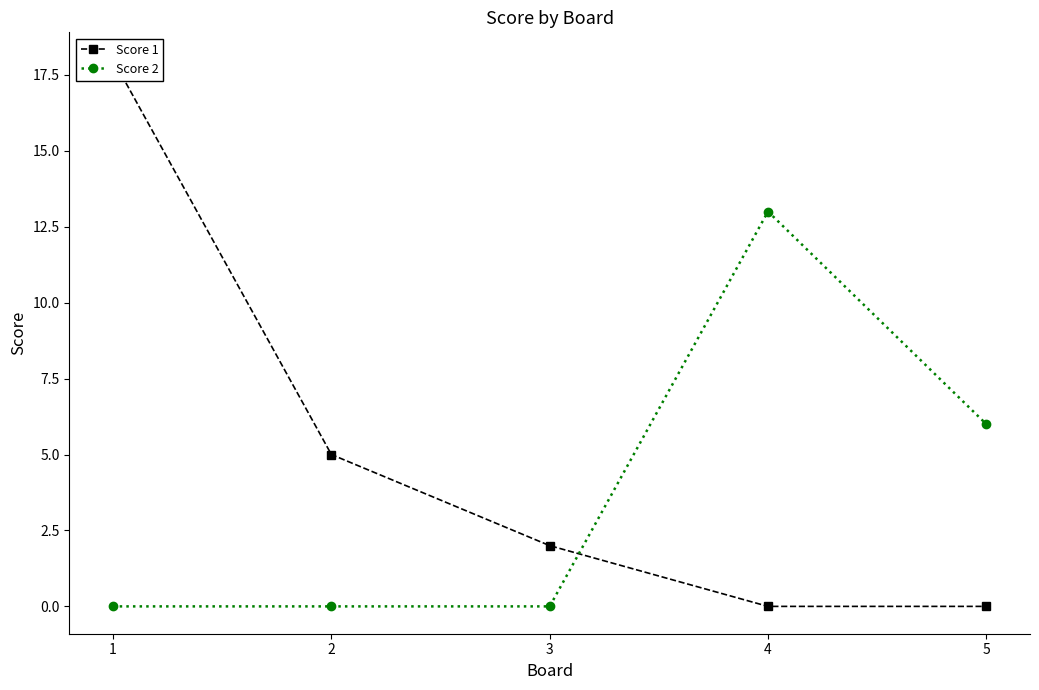

What is the maximum value for Score 2?

13